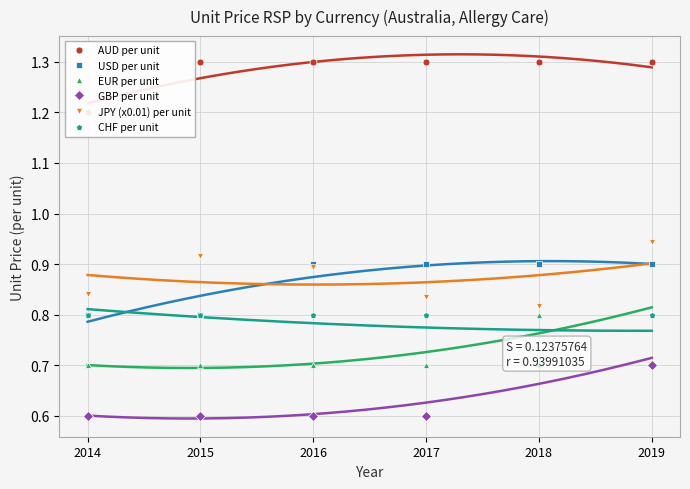

Is it true that GBP per unit equals 0.3 at 2015?

False